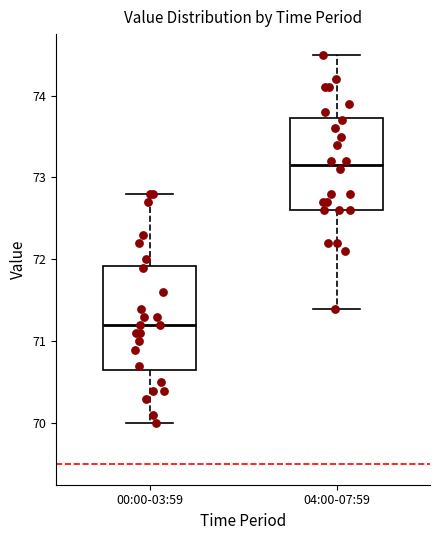

Which box has the lowest median line?

00:00-03:59